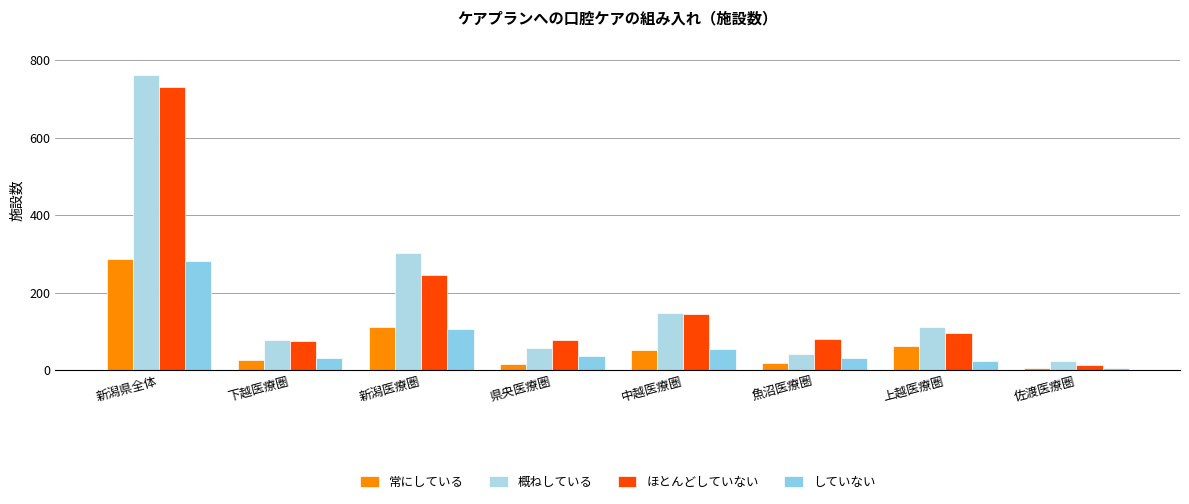

At which category is the sum across all series the highest?

新潟県全体